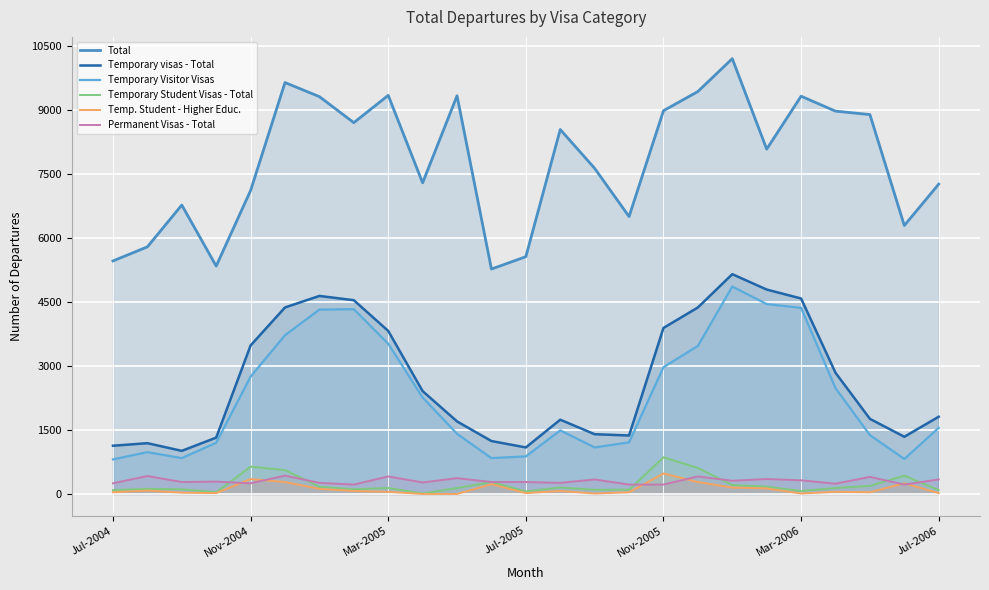

True or false: Temp. Student - Higher Educ. and Temporary Visitor Visas cross at least once.

False